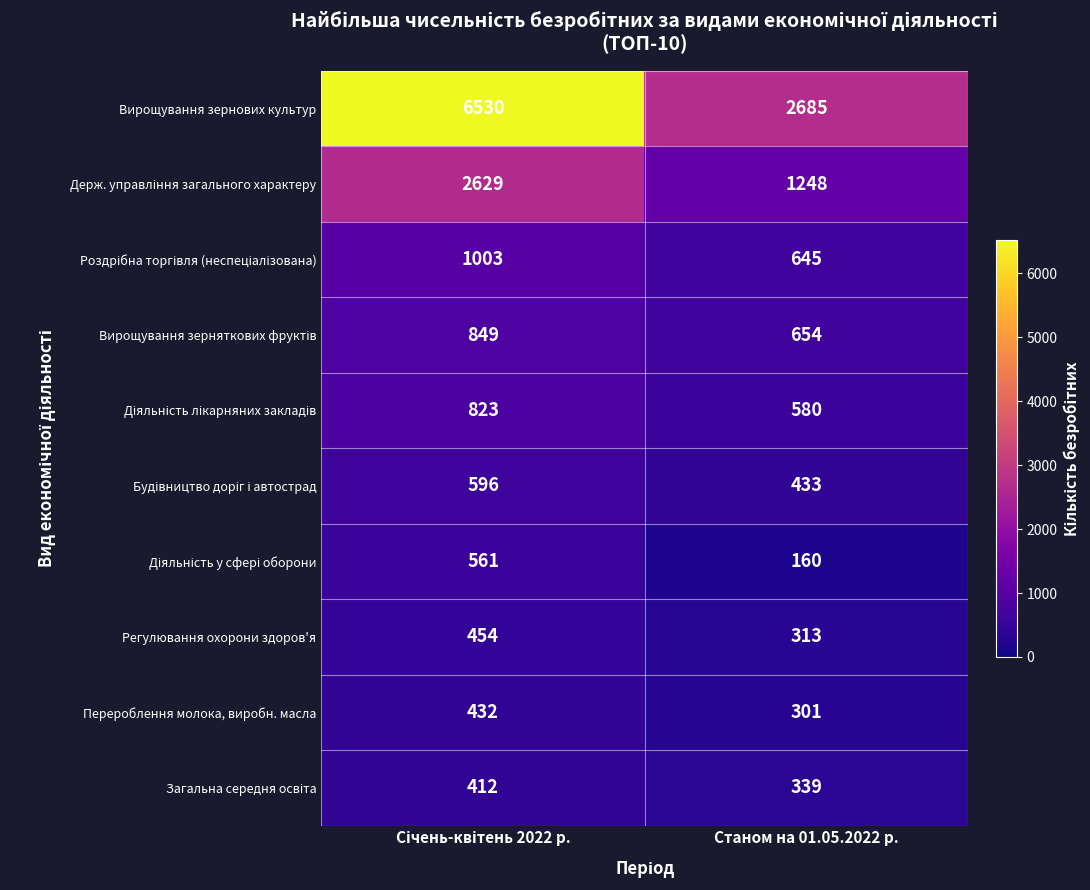

Read the Вирощування зернових культур value at Станом на 01.05.2022 р..

2685